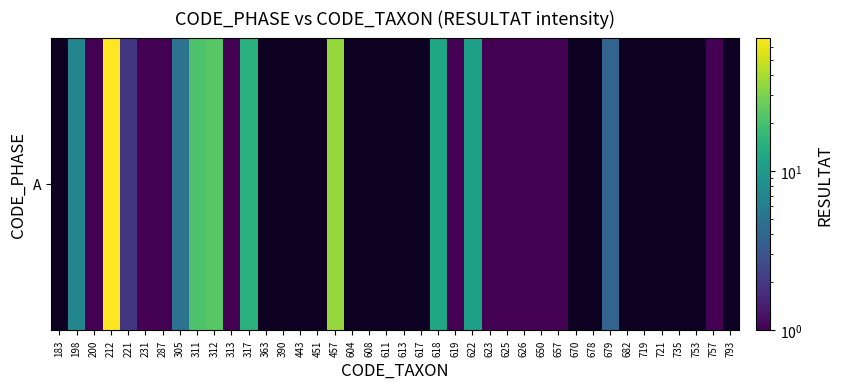

Which label corresponds to the largest value in the chart?

212